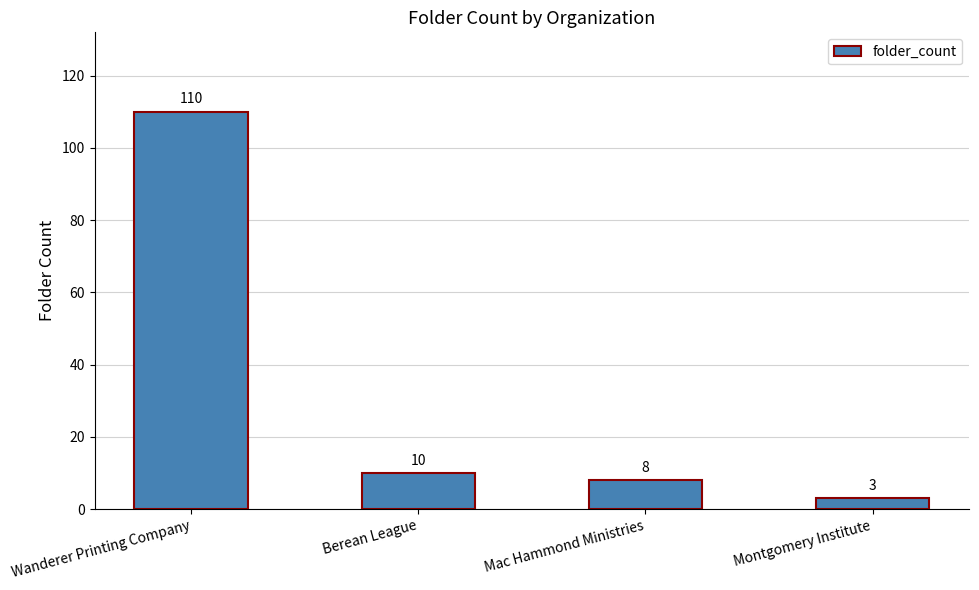

What position from the right is Mac Hammond Ministries?

2